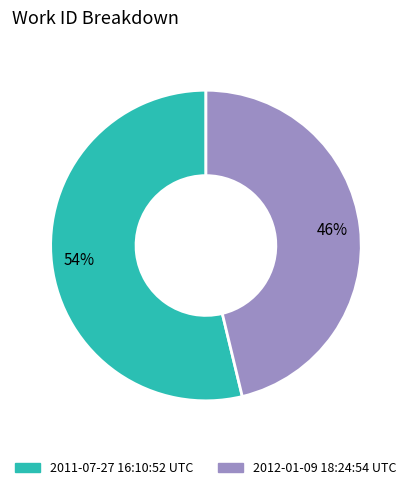

Is the sum of 2011-07-27 16:10:52 UTC and 2012-01-09 18:24:54 UTC greater than half?

Yes